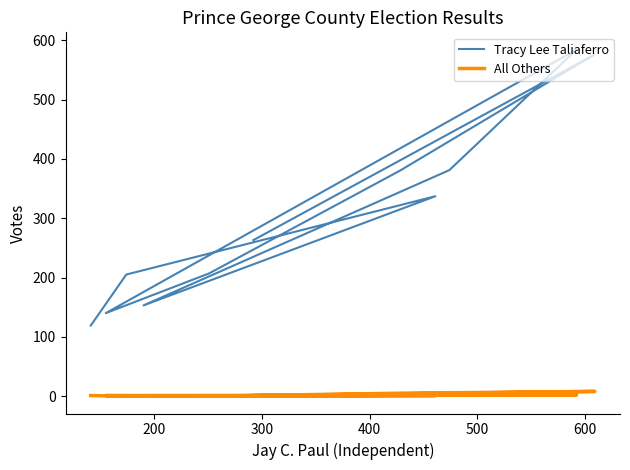

What are all the series names shown in the legend?

Tracy Lee Taliaferro, All Others